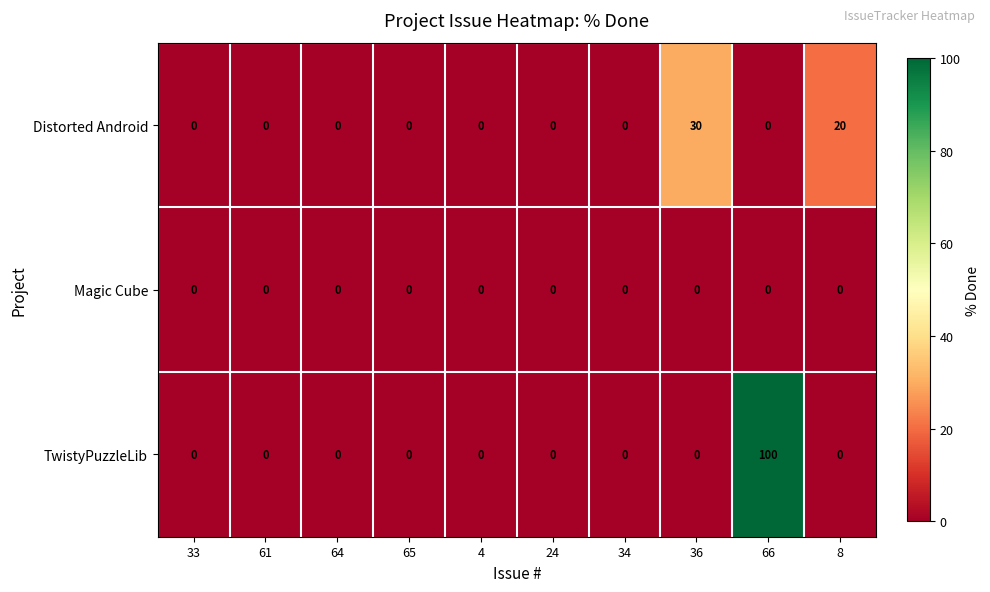

Reading left to right, list all the values displayed in this chart.

Distorted Android: 0	0	0	0	0	0	0	30	0	20
Magic Cube: 0	0	0	0	0	0	0	0	0	0
TwistyPuzzleLib: 0	0	0	0	0	0	0	0	100	0